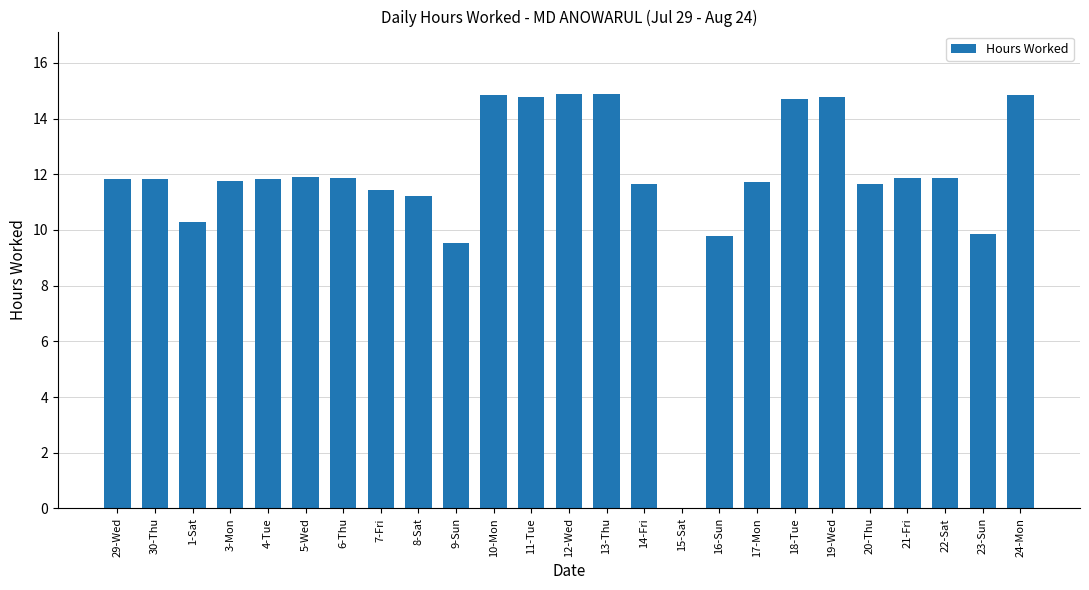

What is the maximum value shown in the chart?

14.9